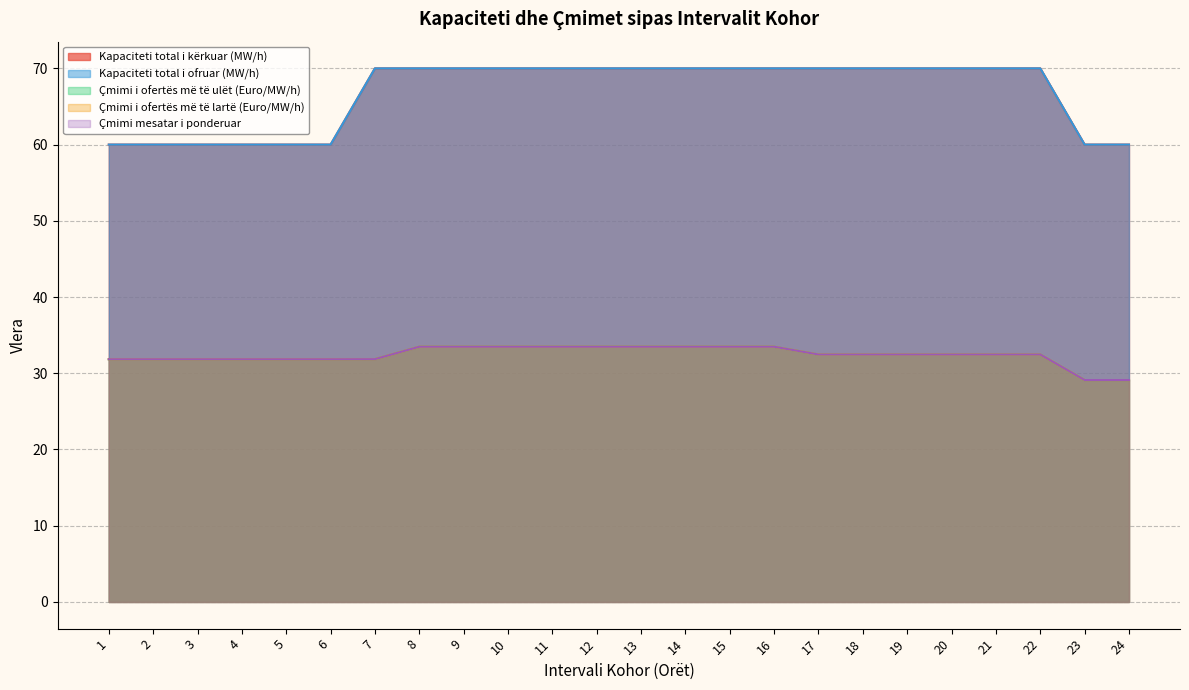

What is the difference between the Kapaciteti total i ofruar (MW/h) values at 4 and 14?

10.0